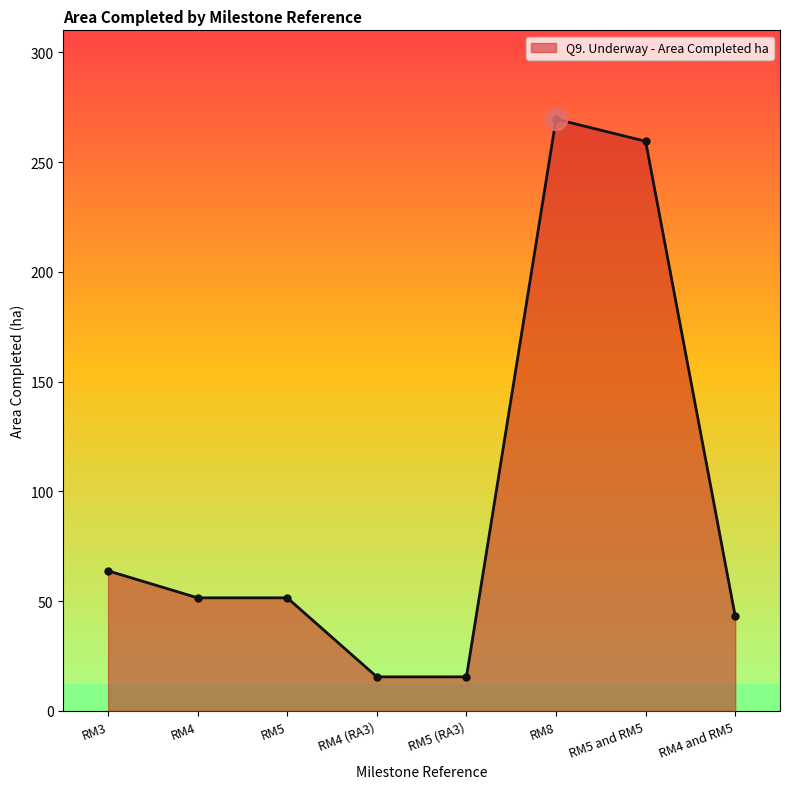

Does the chart have visible grid lines?

No